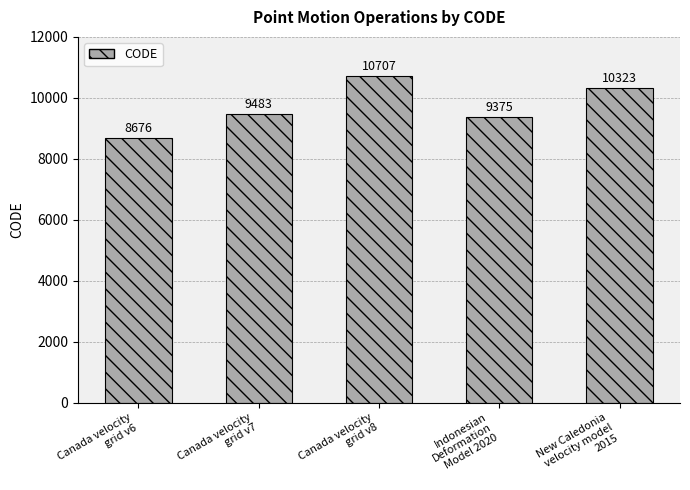

Between Canada velocity
grid v8 and New Caledonia
velocity model
2015, which is larger?

Canada velocity
grid v8